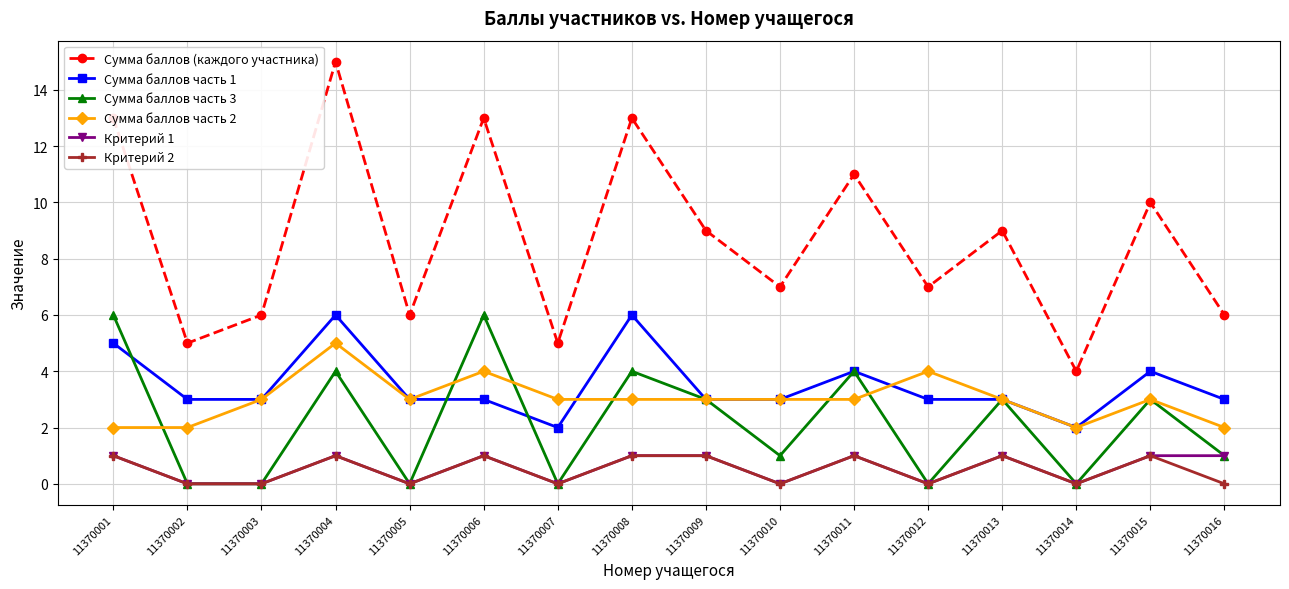

True or false: Сумма баллов (каждого участника) has more than 1 interior local peaks.

True